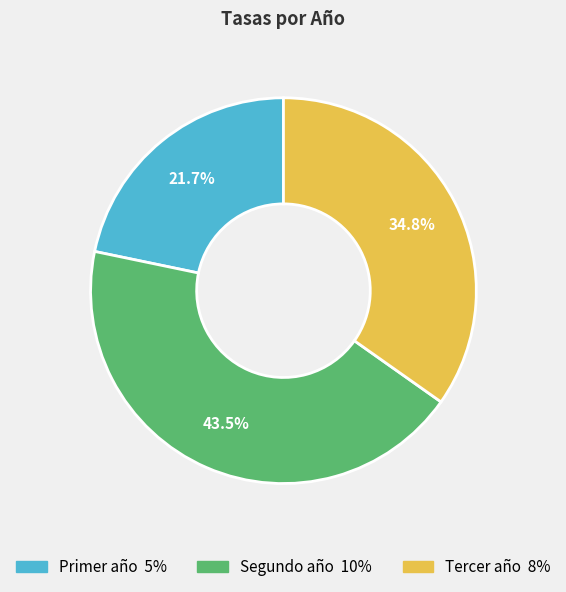

True or false: Primer año accounts for 15% of the total.

False